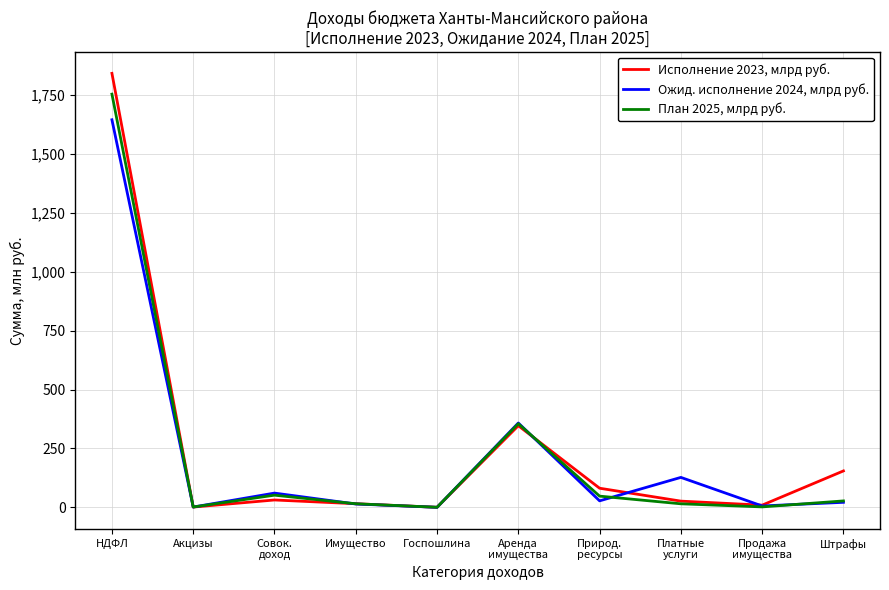

Is the value of Ожид. исполнение 2024, млрд руб. at Штрафы greater than the value of План 2025, млрд руб. at Природ.
ресурсы?

No